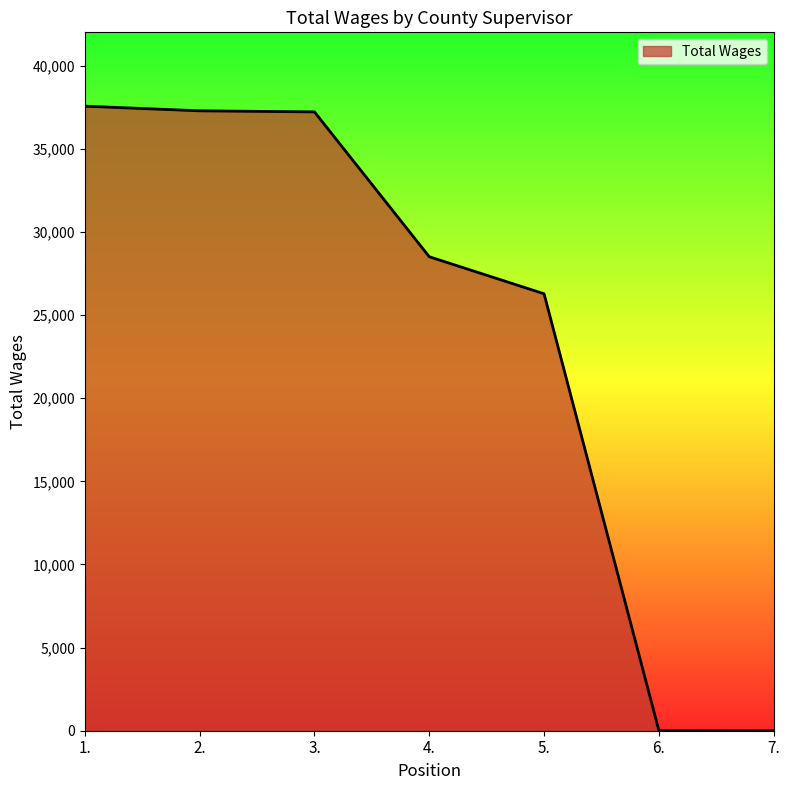

What is the sum of the values at 2. and 4.?

65785